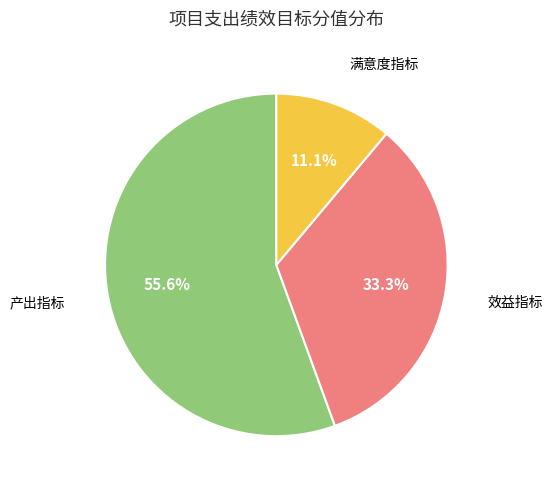

Is there a majority slice in this chart?

Yes